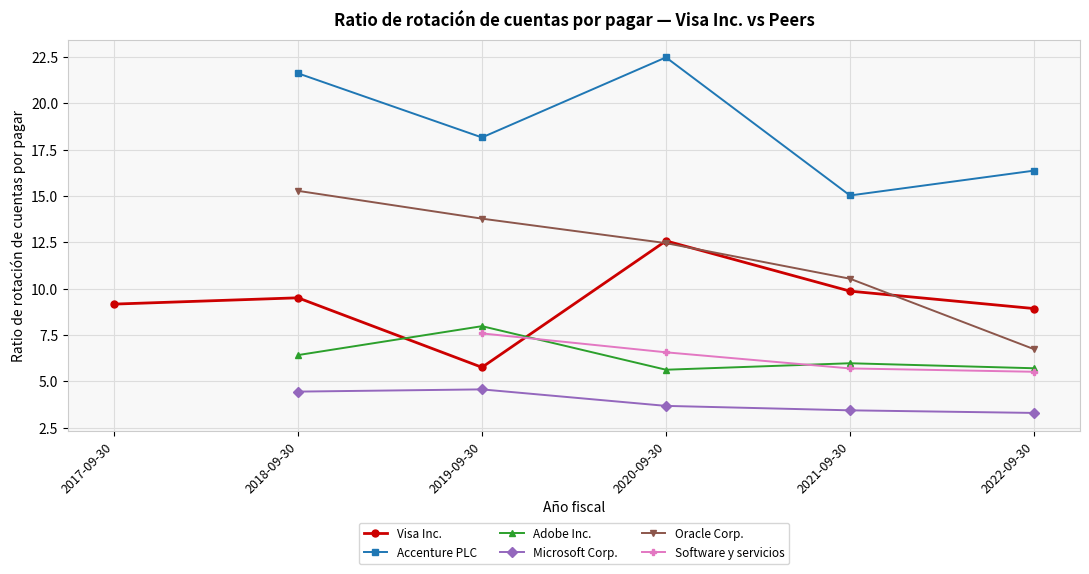

Which category has the lowest value in the Oracle Corp. series?

2022-09-30